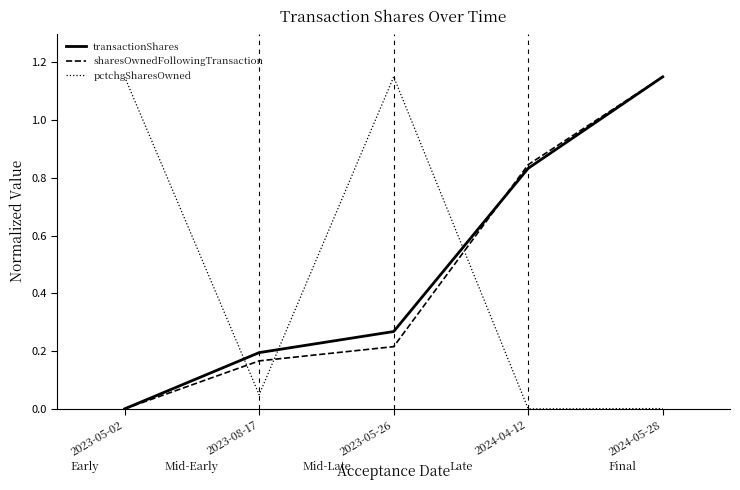

Which category has the highest value in the sharesOwnedFollowingTransaction series?

2024-05-28